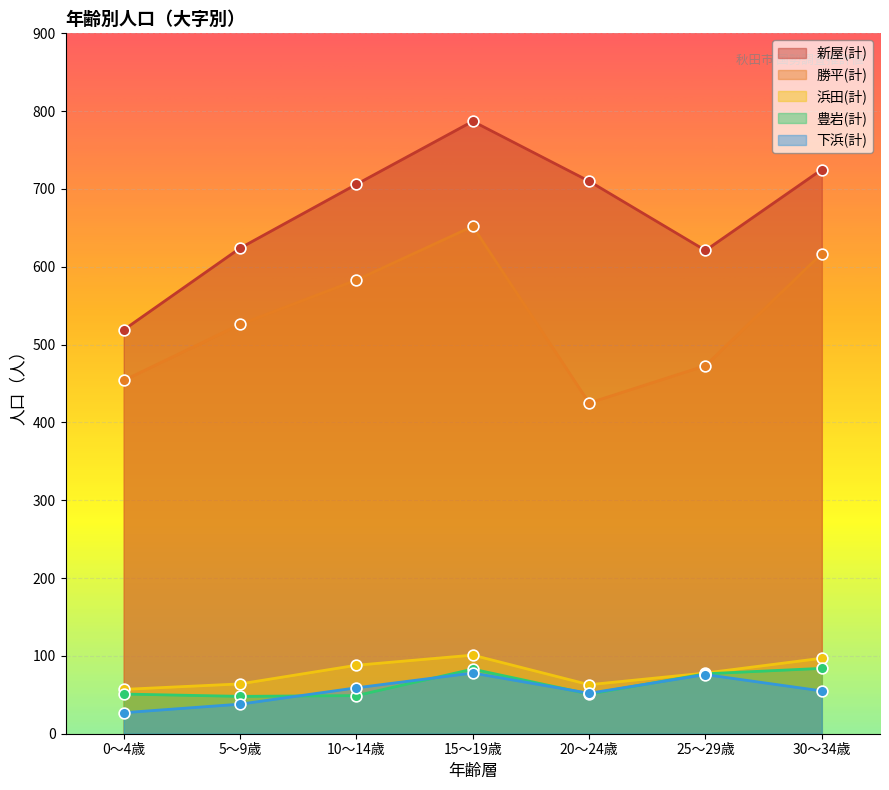

Which series has the largest total across all categories?

新屋(計)